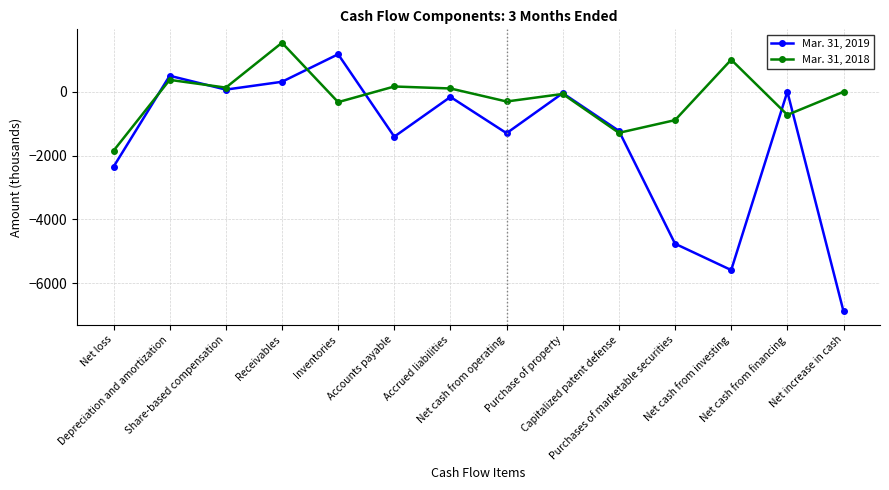

Which category has the lowest value in the Mar. 31, 2018 series?

Net loss